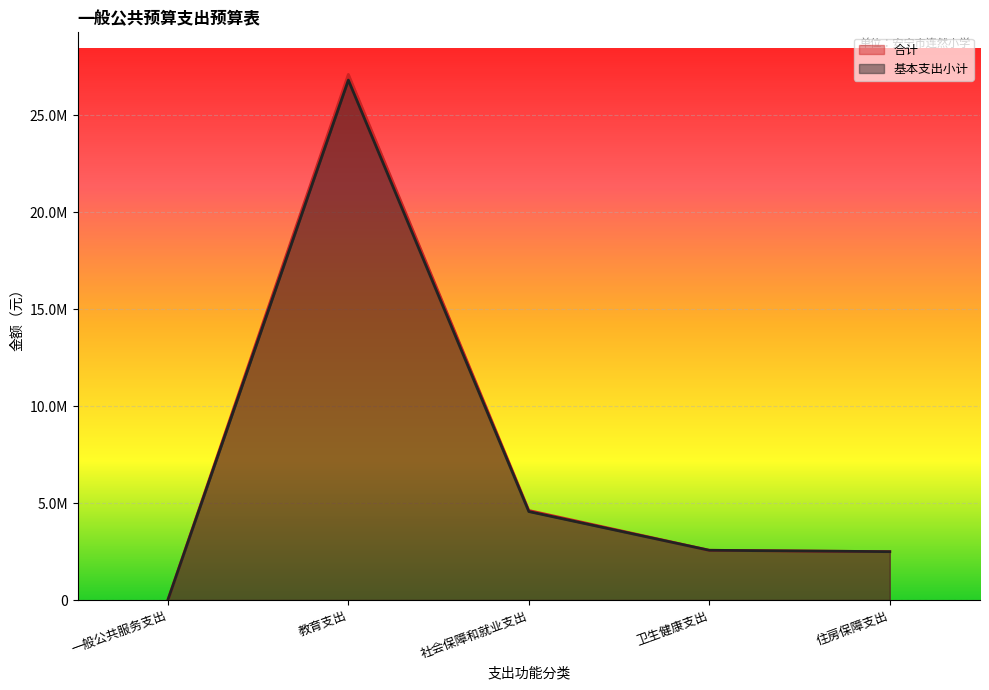

Rank the series by their average value, from lowest to highest.

基本支出小计, 合计